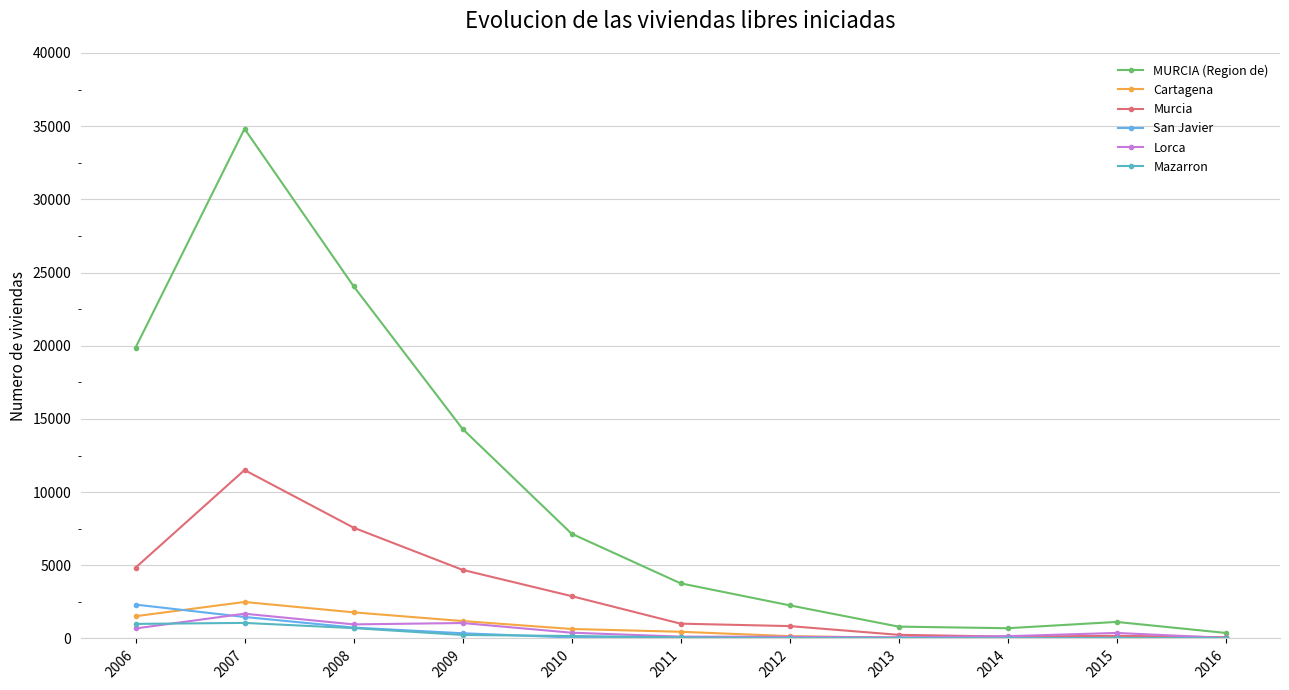

At which category is the sum across all series the highest?

2007